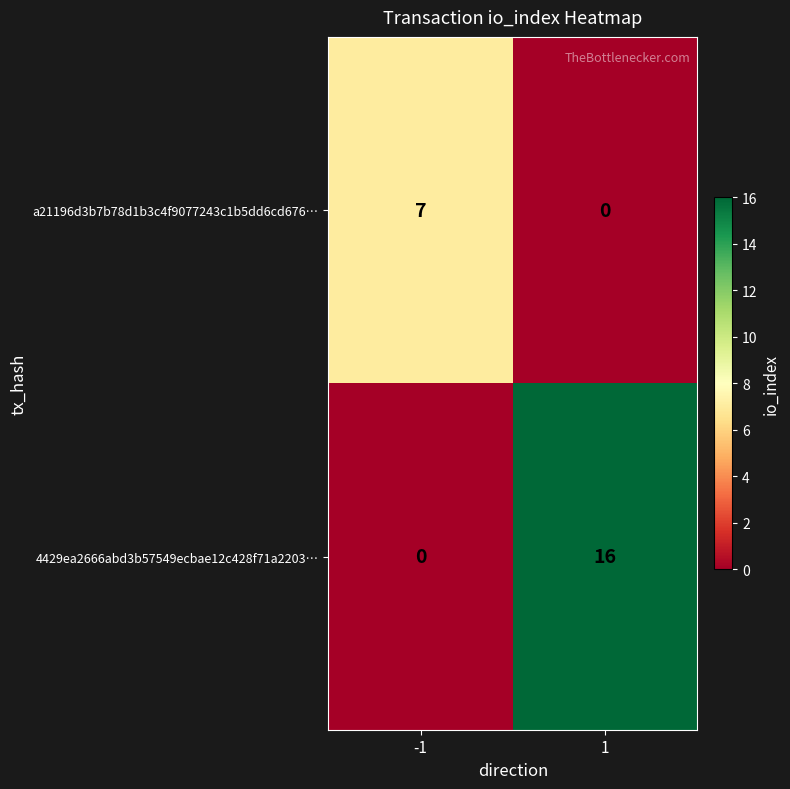

How many series are shown in this chart?

2